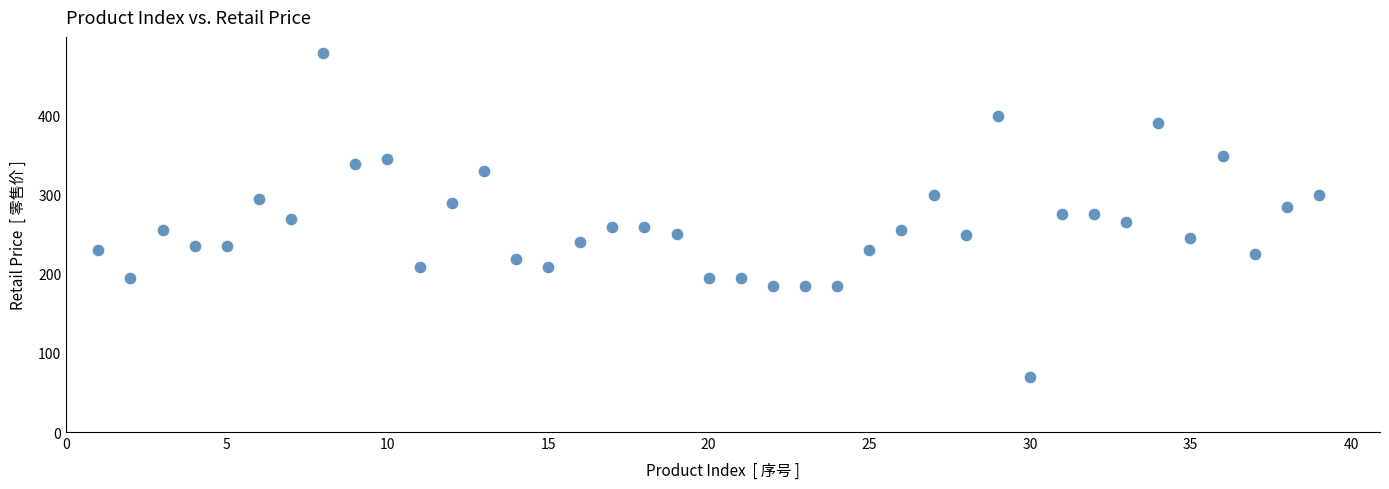

What is the range of X values (max minus min)?

38